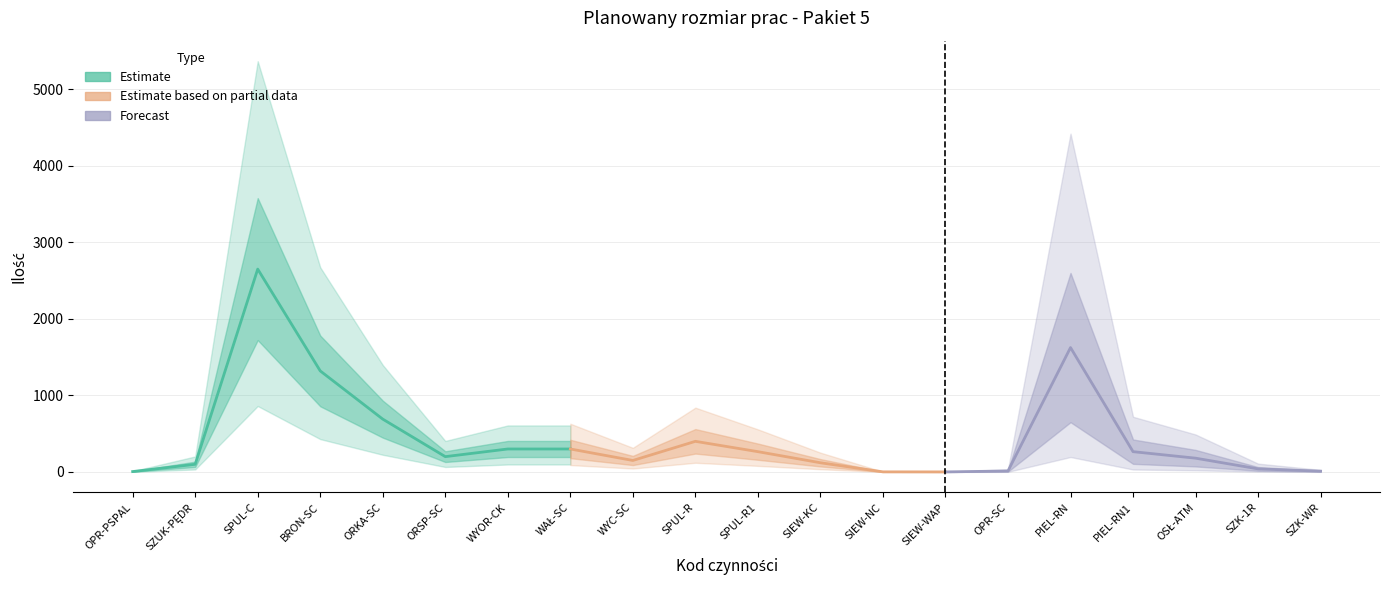

At which category does Ilość reach its first local peak?

SPUL-C